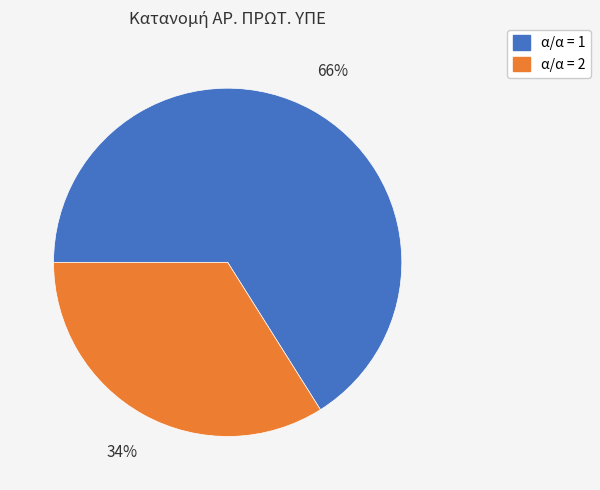

To the nearest percent, what is the difference between the largest and smallest slice percentages?

32%